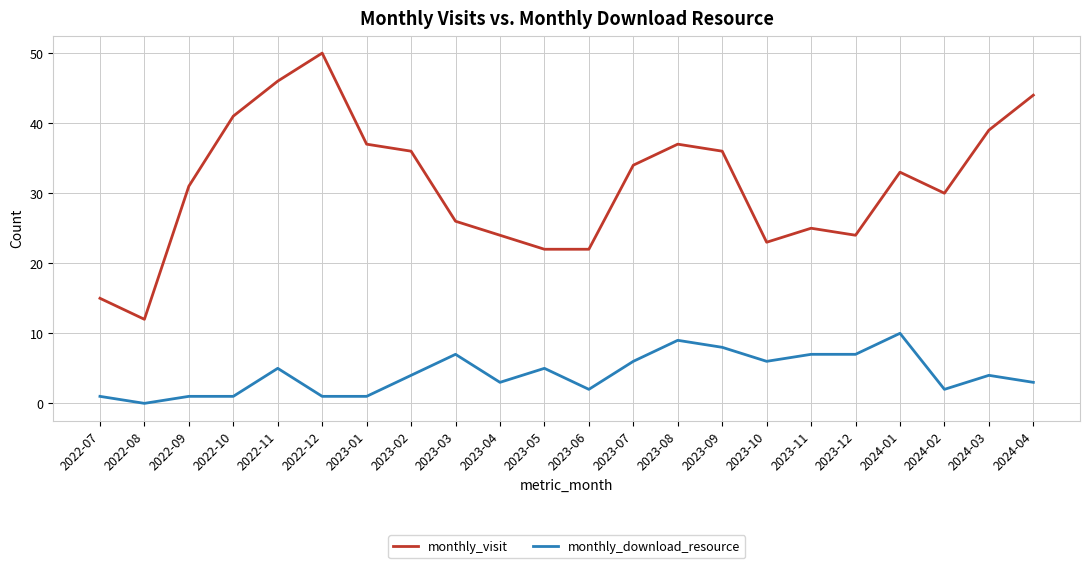

What is the total value across all series at 2023-05?

27